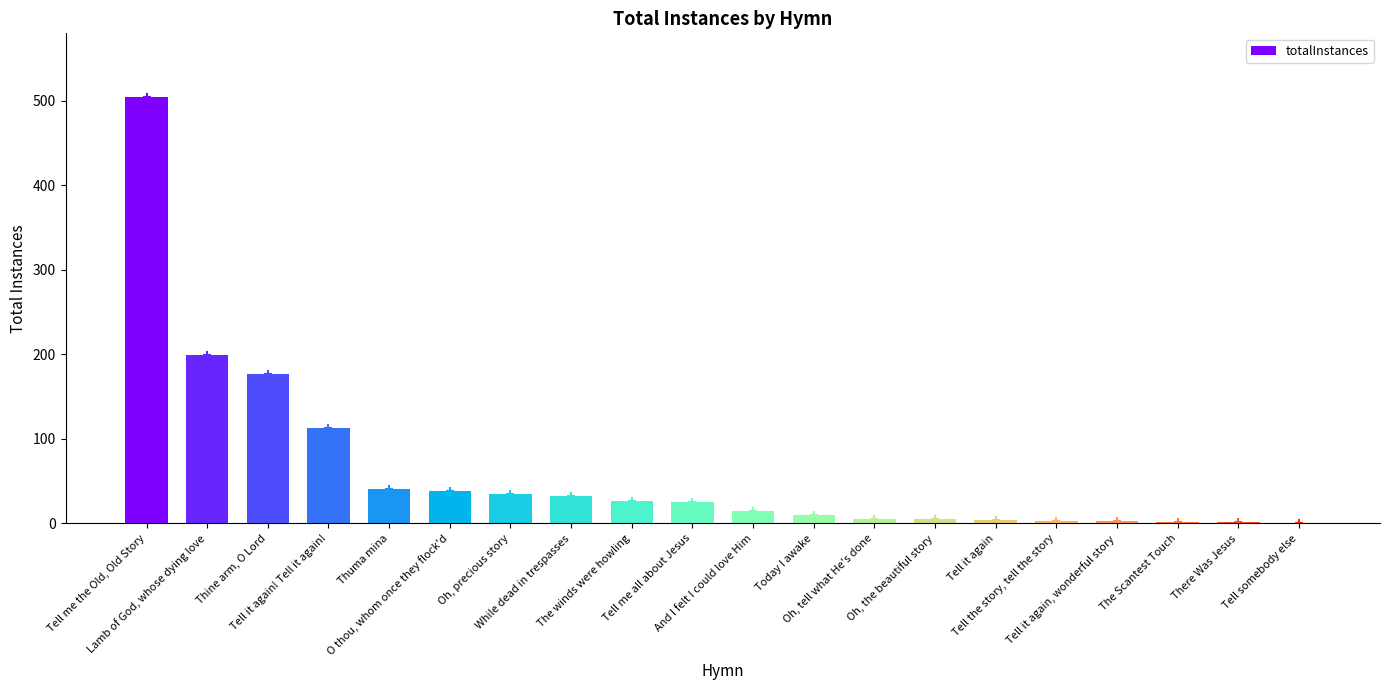

Read the value at Tell me the Old, Old Story, to the nearest 50.

500